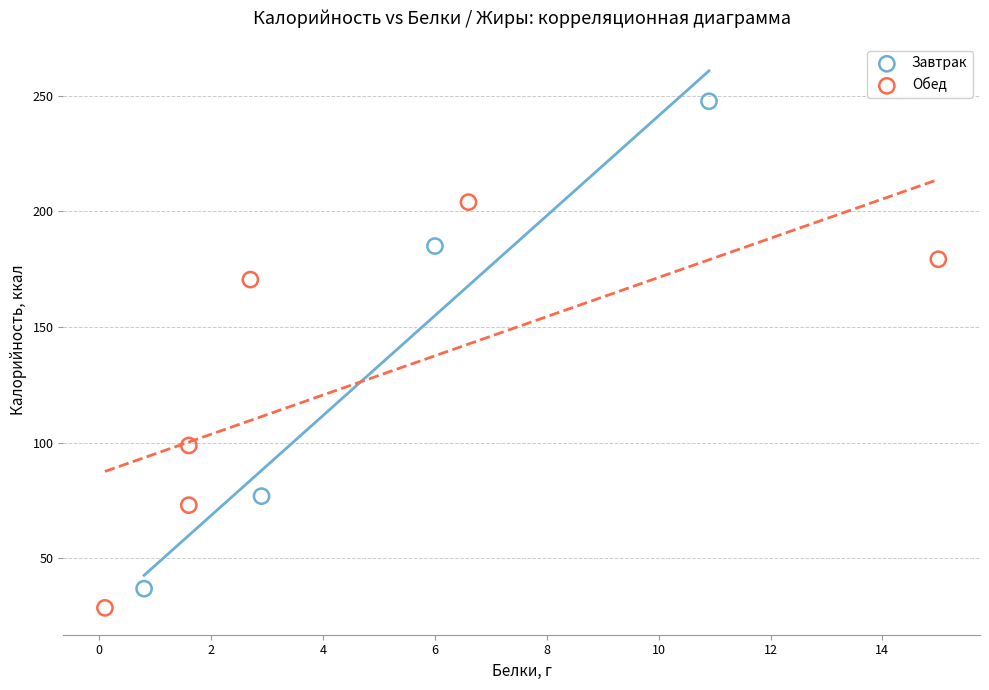

Which series has the largest Y range (max minus min)?

Завтрак